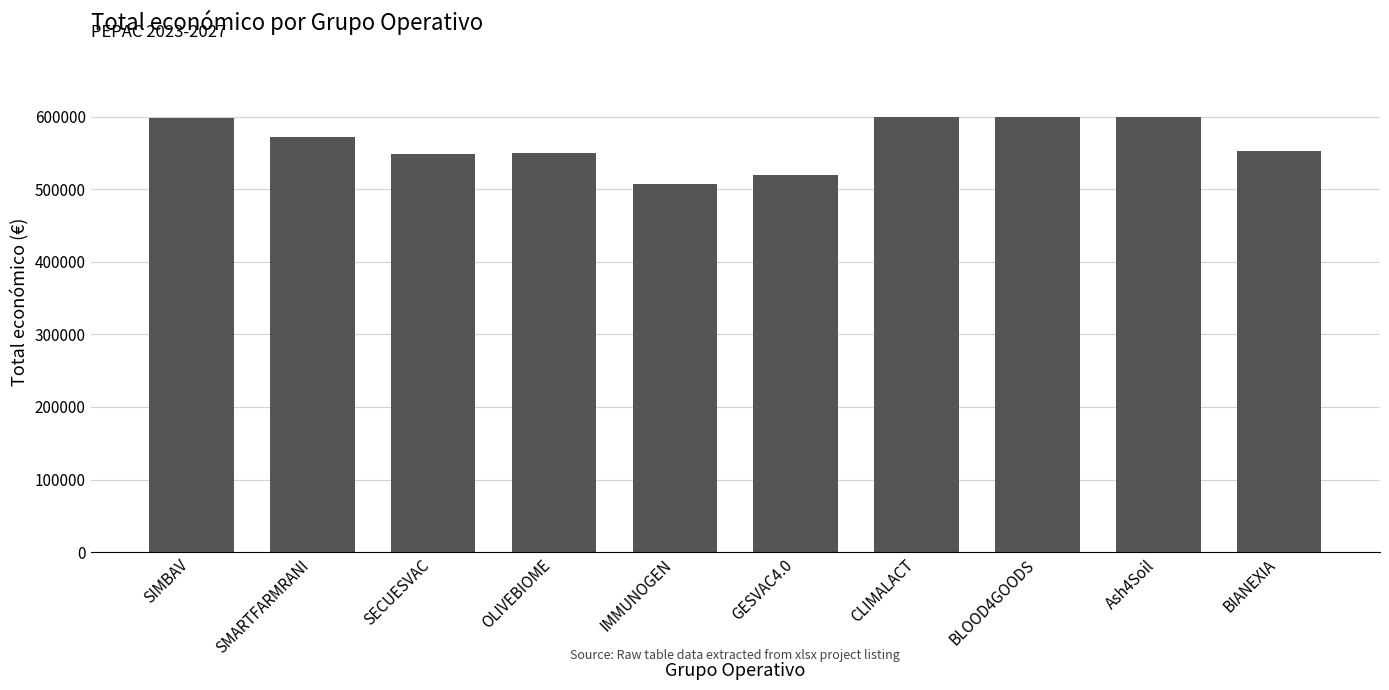

The value at SMARTFARMRANI is 571965. True or false?

True